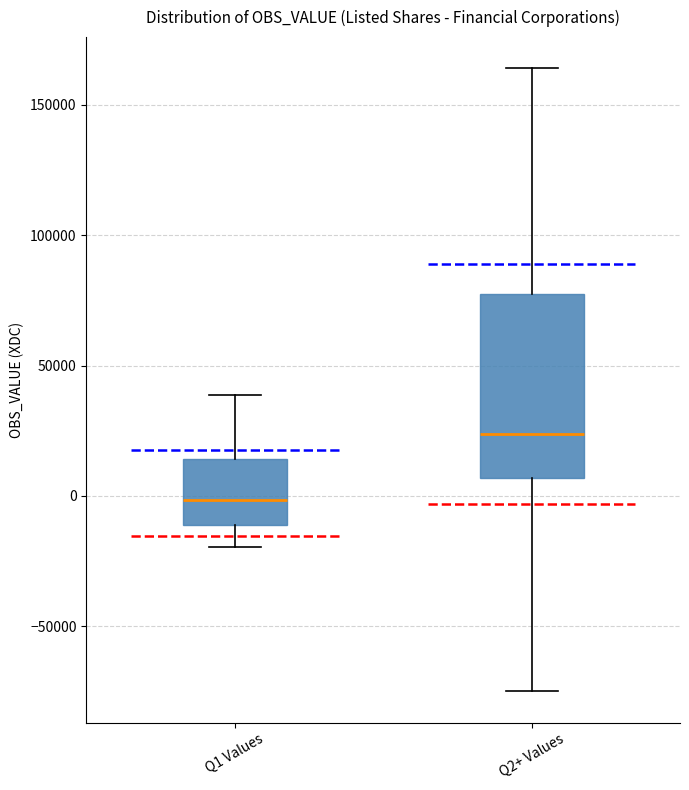

Comparing the boxes themselves (not the whiskers), which one is the tallest?

Q2+ Values